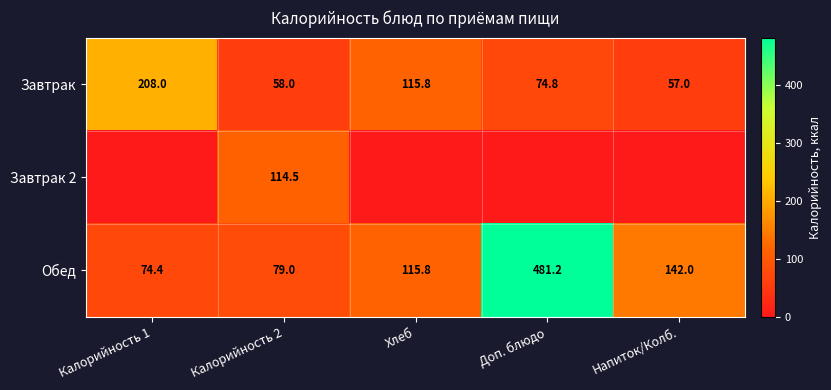

What is the sum of the Завтрак values at Калорийность 2 and Хлеб?

173.8